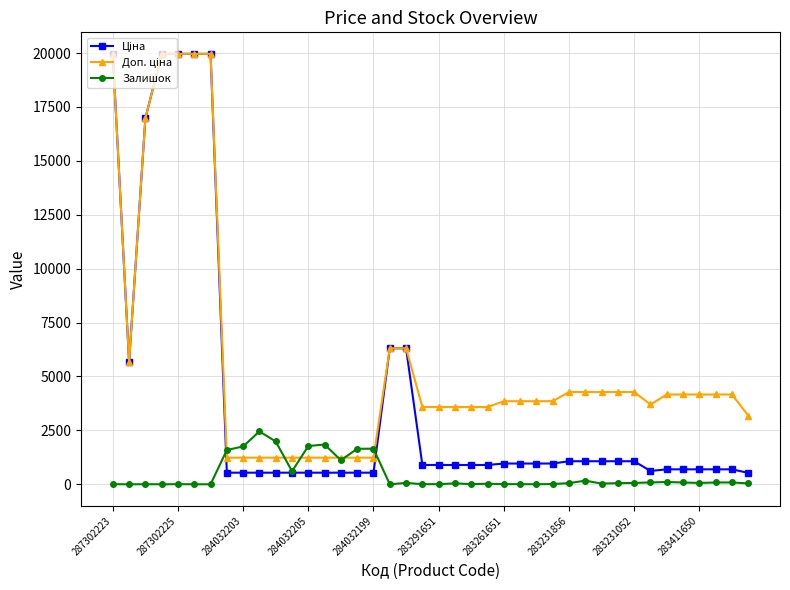

What is the maximum value shown in the chart?

19964.2